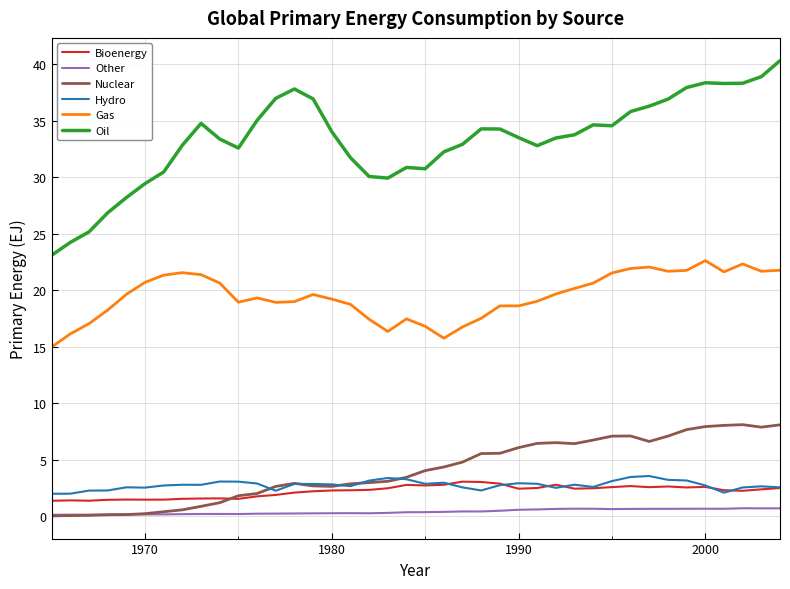

True or false: Nuclear and Gas intersect in this chart.

False